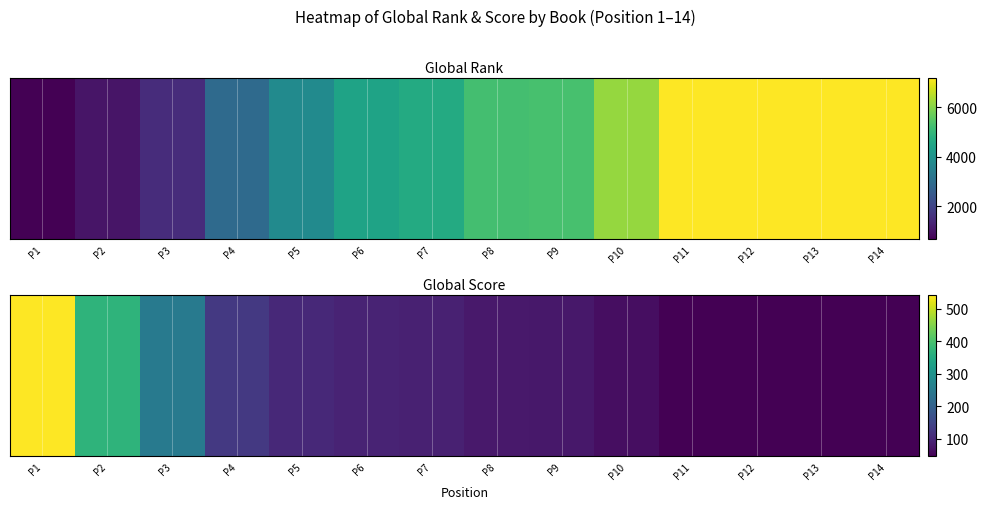

How many data points are less than 90?

7